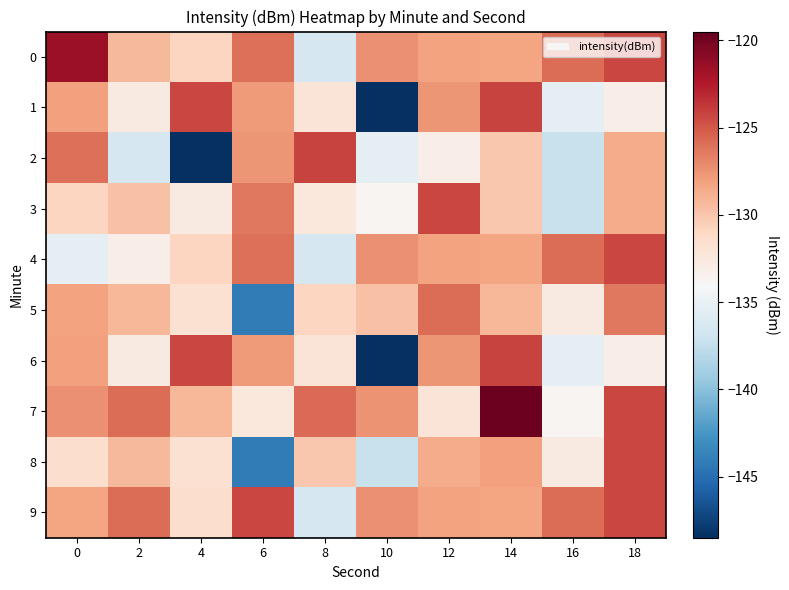

What is the minimum value shown in the chart?

-148.5